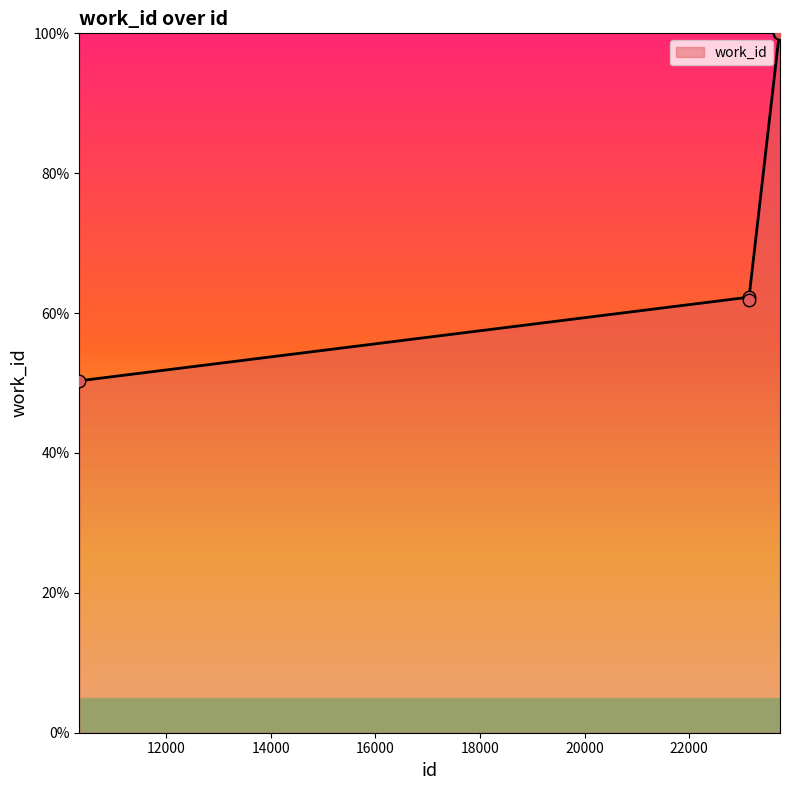

What is the smallest value displayed?

50.3